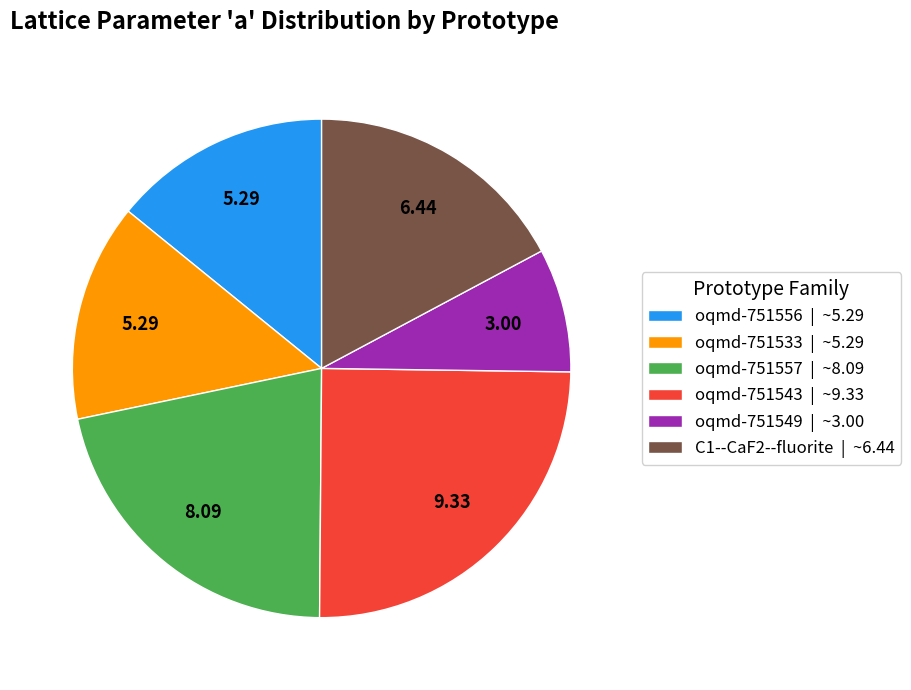

Approximately how many times larger is the value at C1--CaF2--fluorite | ~6.44 compared to oqmd-751549 | ~3.00?

2.1